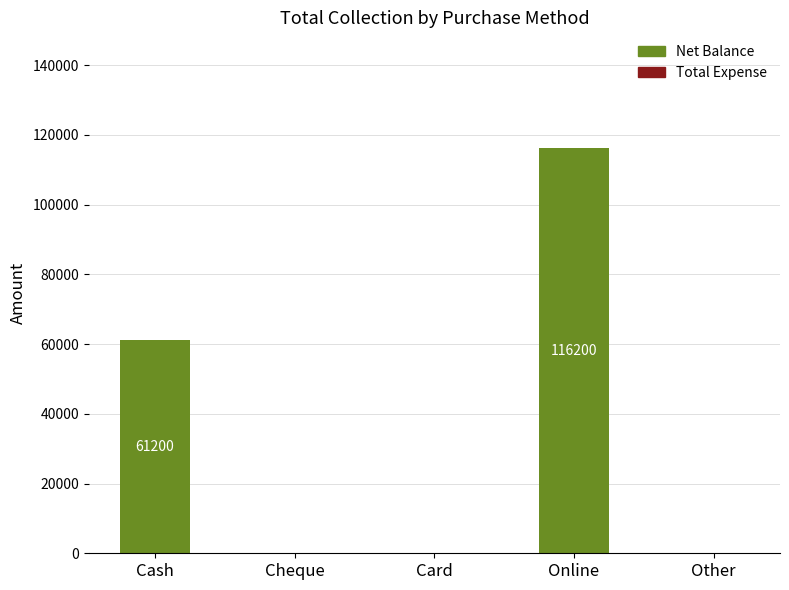

What is the change in value from Cash to Card?

-61200